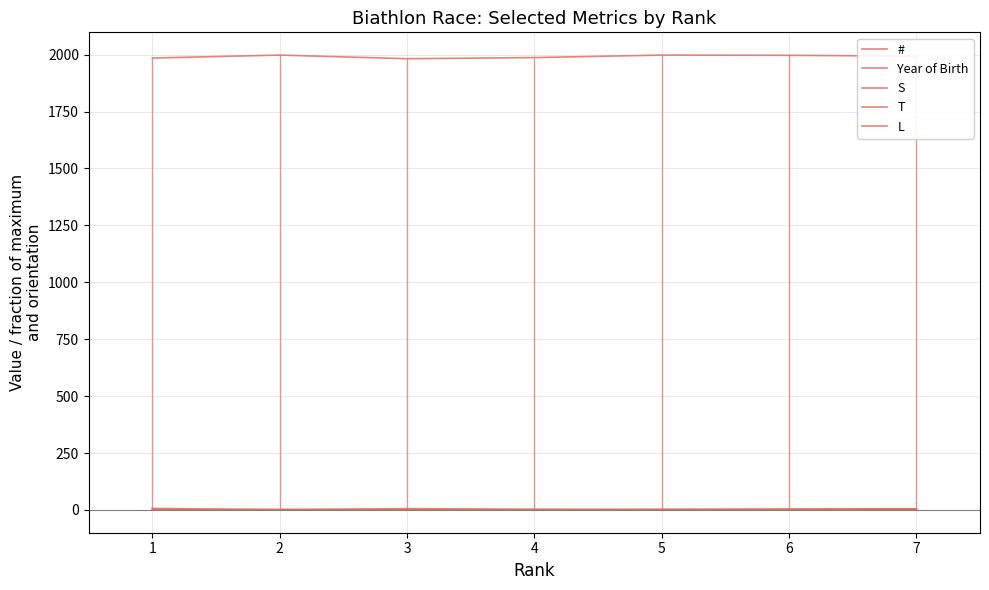

How many data points does each series have?

7